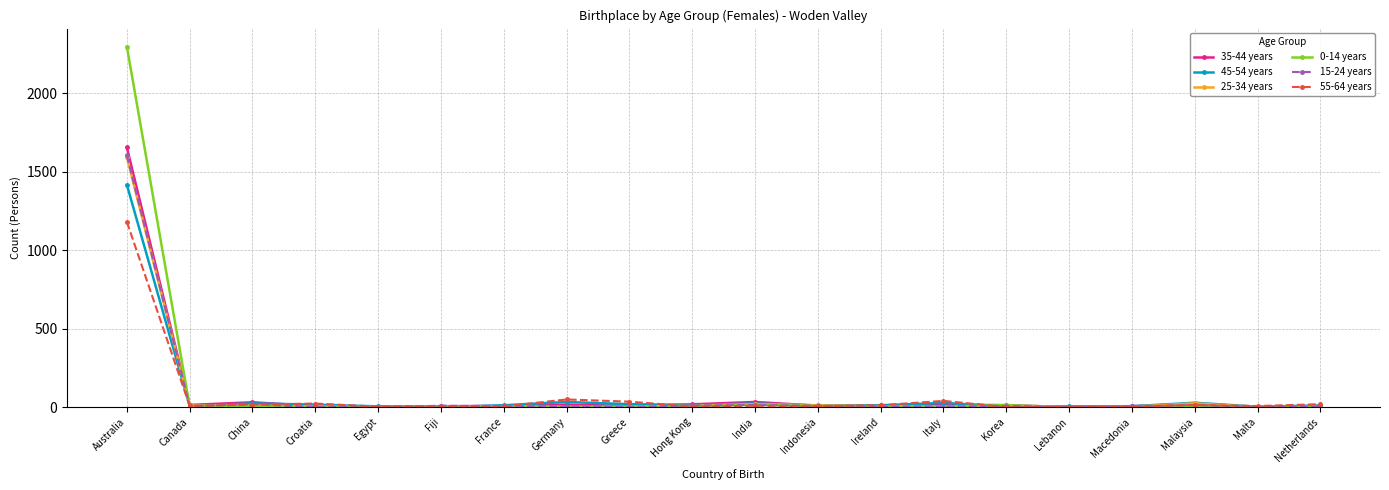

Which series has the widest spread of values?

0-14 years